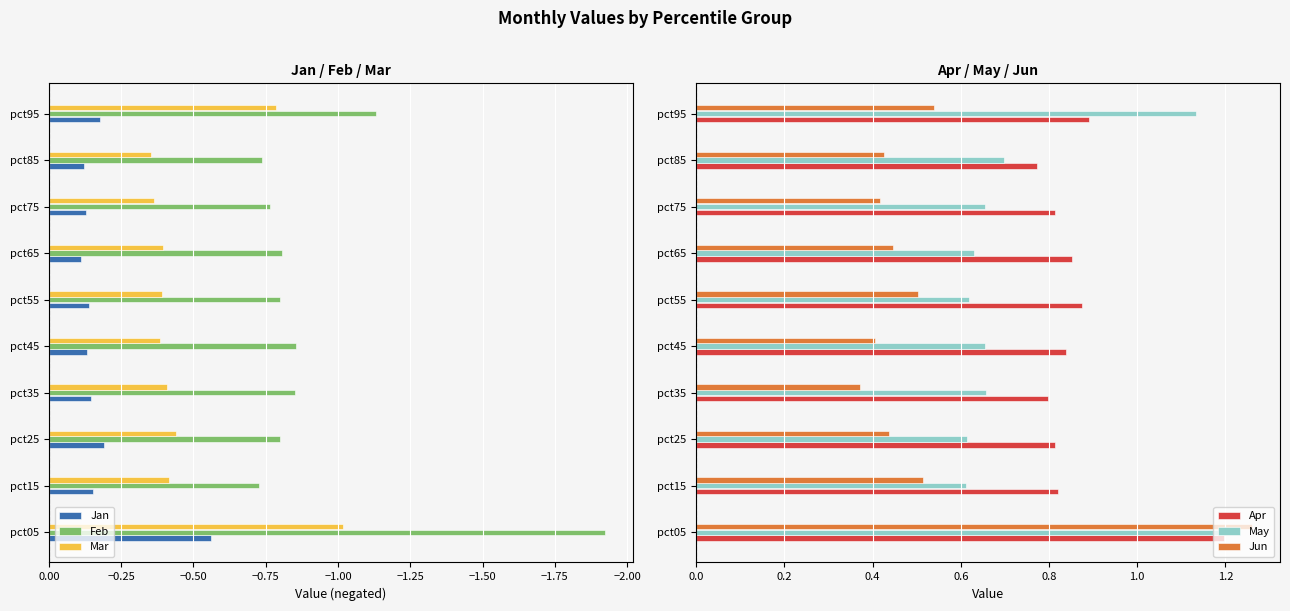

What is the difference between the maximum and second lowest values in the Feb series?

0.4